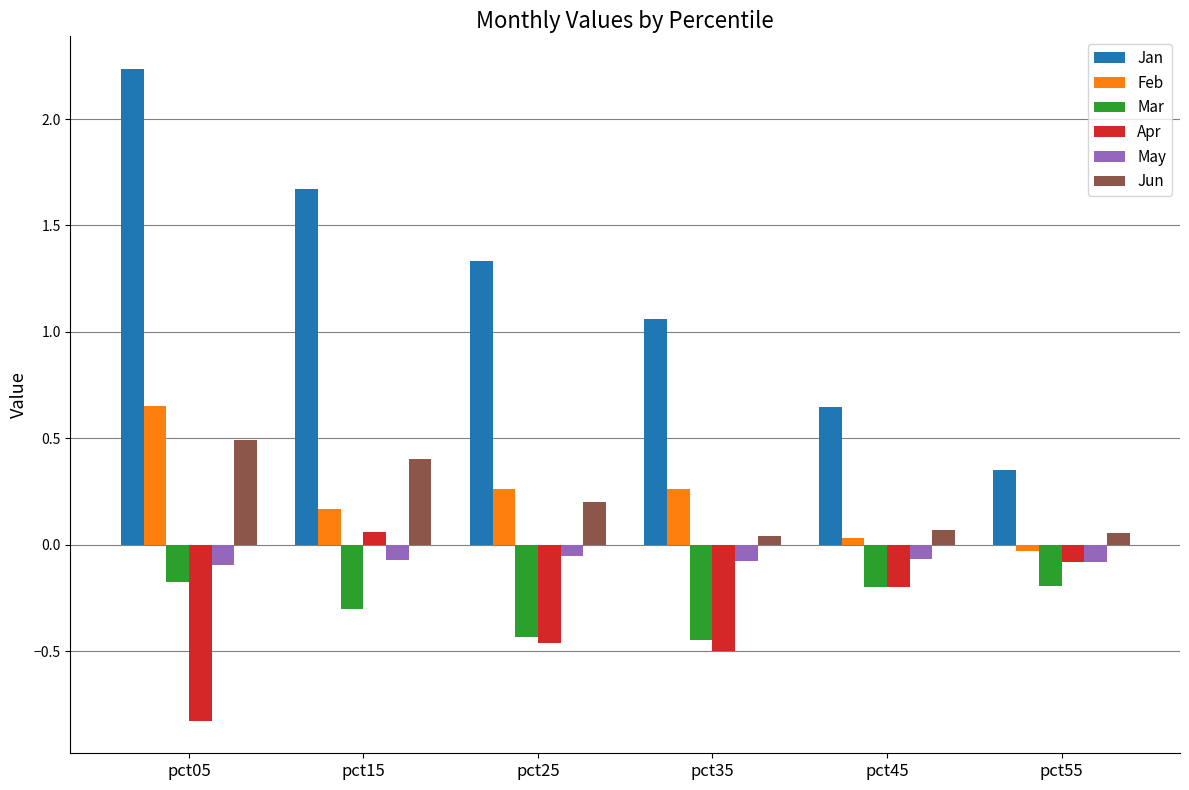

Read the Apr value at pct05.

-0.8